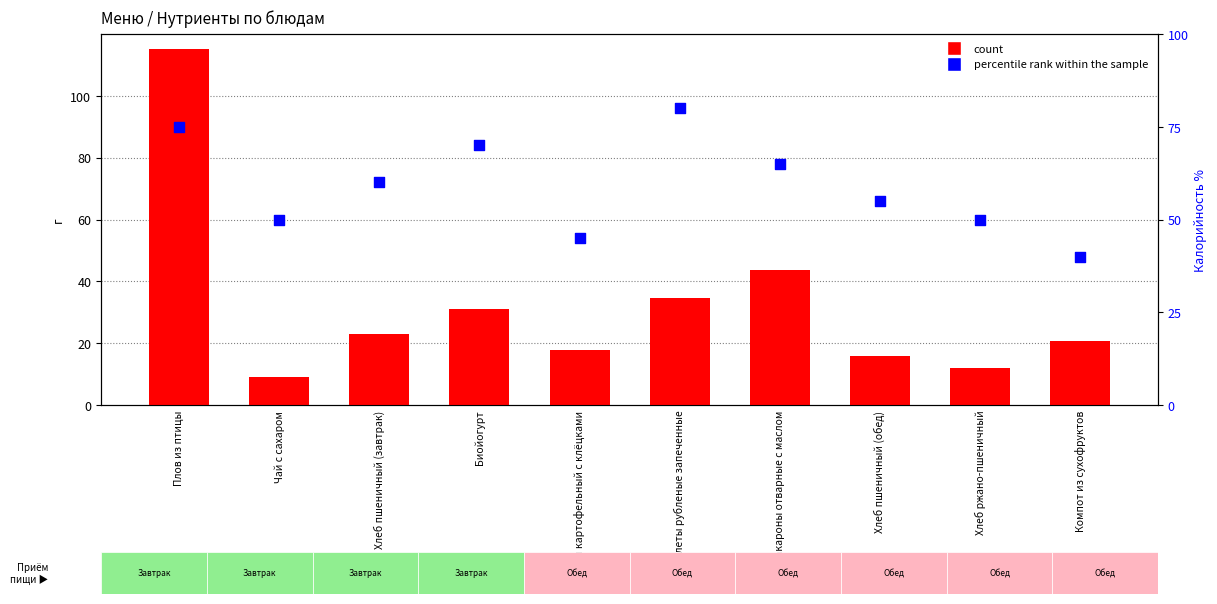

At which category is the sum across all series the highest?

Плов из птицы